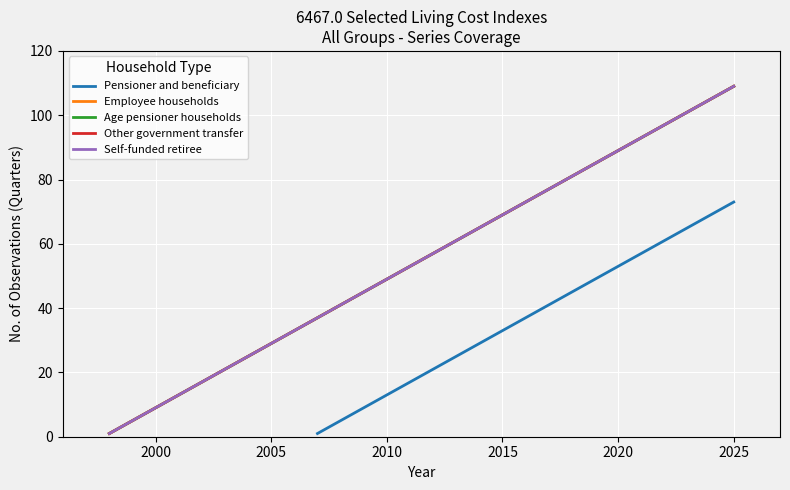

List the series in order of their peak value, lowest first.

Pensioner and beneficiary, Employee households, Age pensioner households, Other government transfer, Self-funded retiree